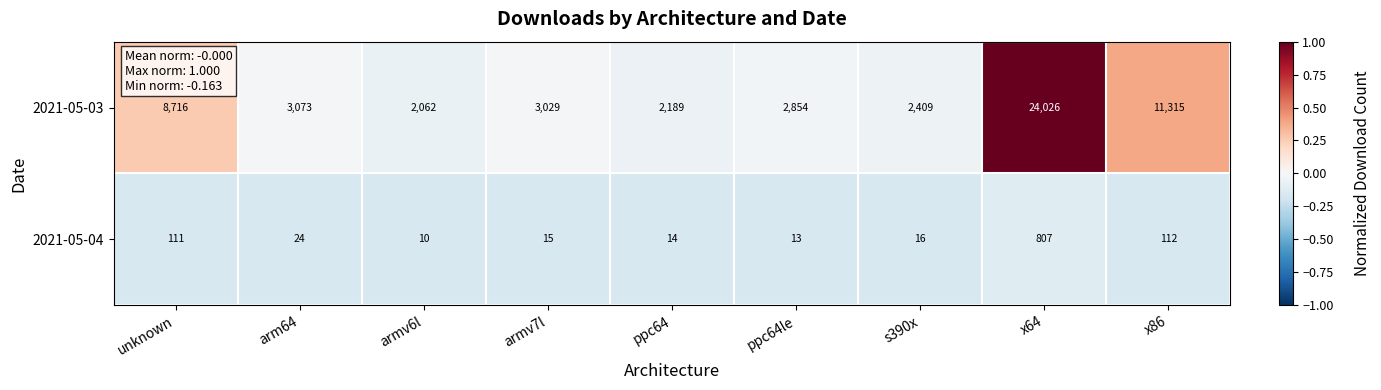

Reading left to right, extract all data points from this chart.

2021-05-03: 8716	3073	2062	3029	2189	2854	2409	24026	11315
2021-05-04: 111	24	10	15	14	13	16	807	112